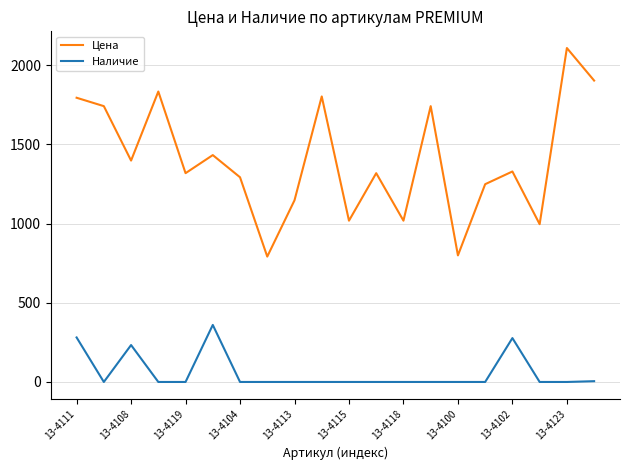

How many lines are shown in the chart?

2